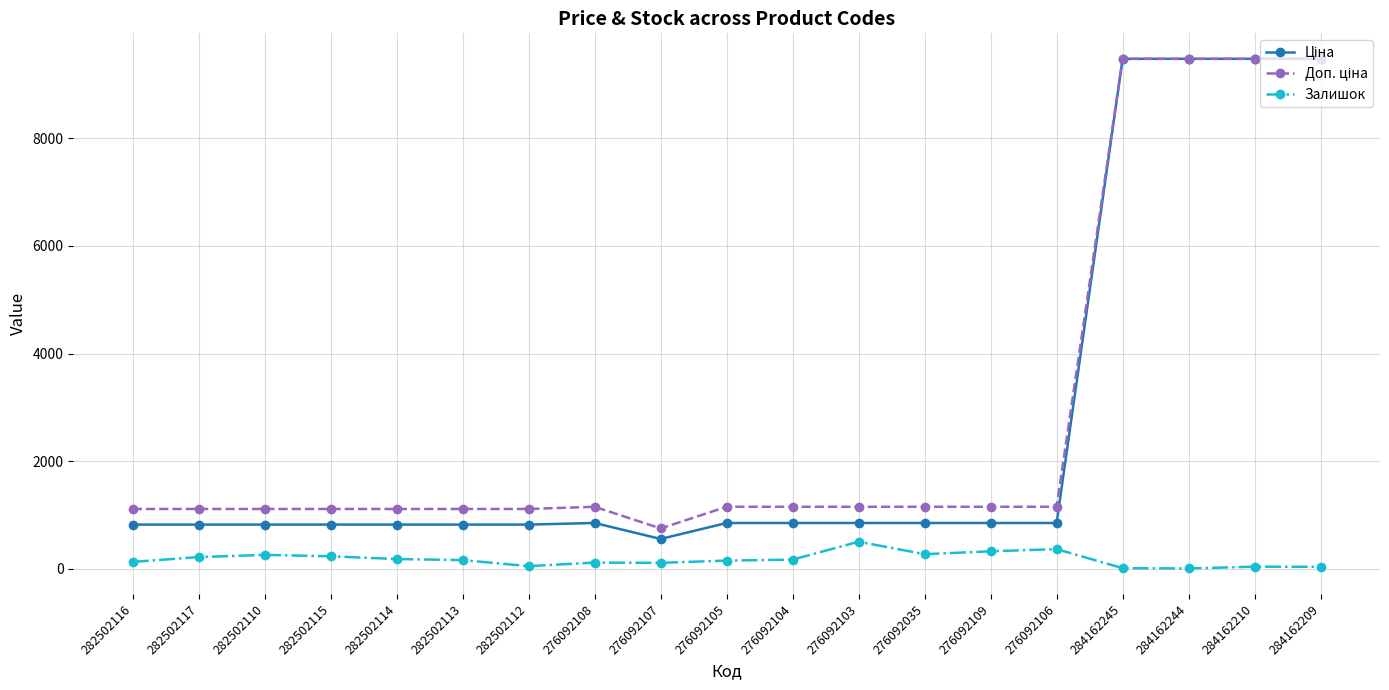

Does the chart have visible grid lines?

Yes